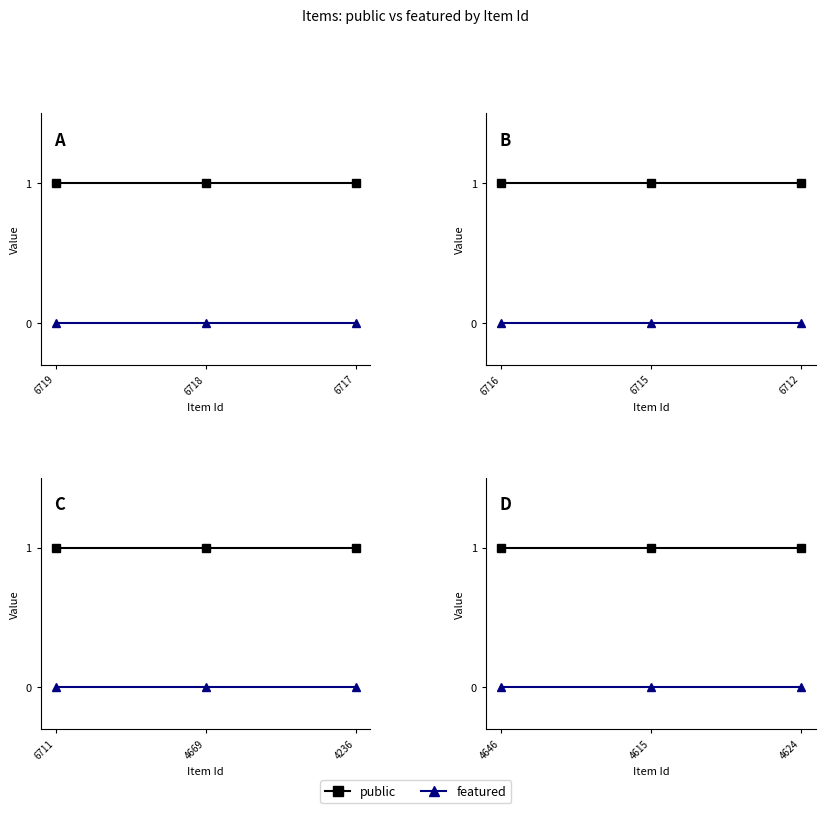

Rank the series by their maximum value, from highest to lowest.

public, featured